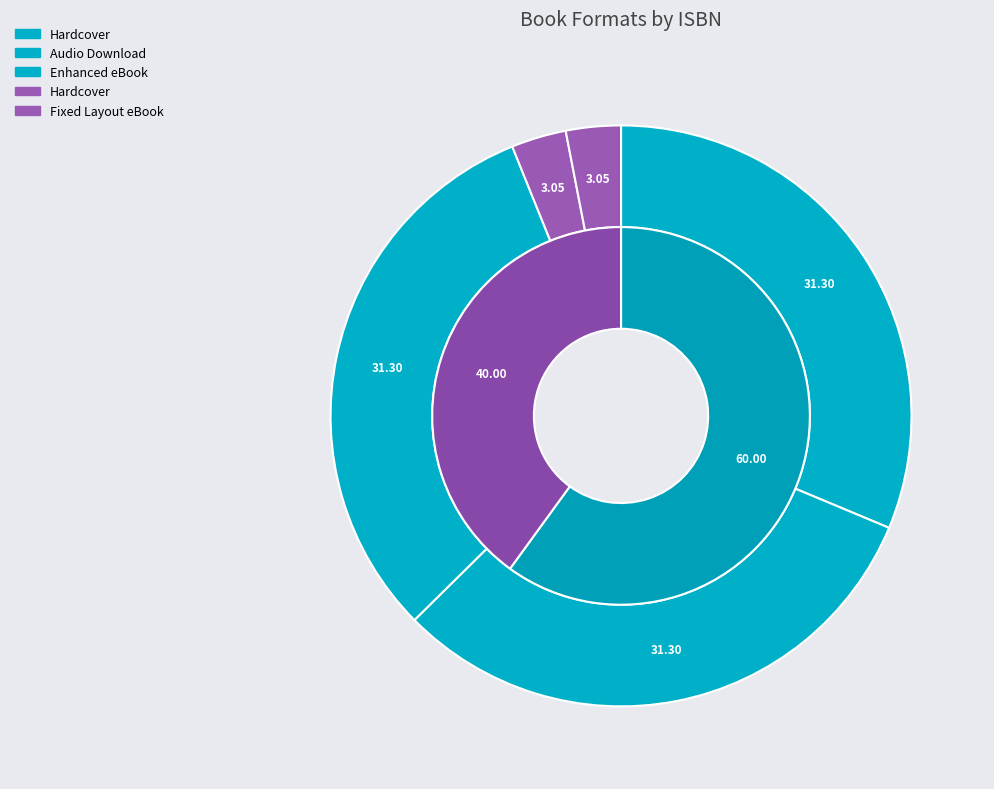

What percentage is the 9781416942061 slice, to the nearest percent?

3%